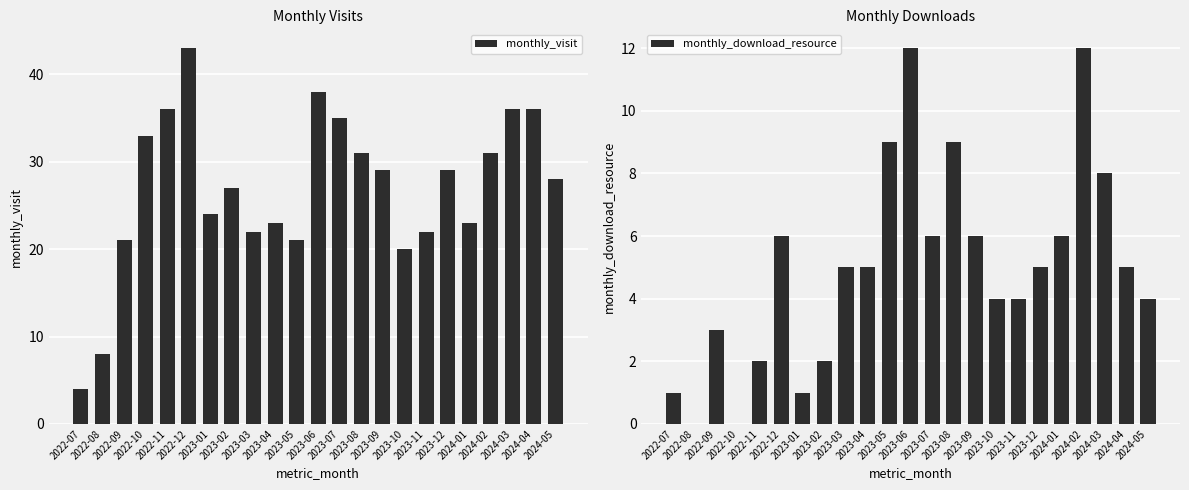

Where does the monthly_download_resource series first go above 5?

2022-12